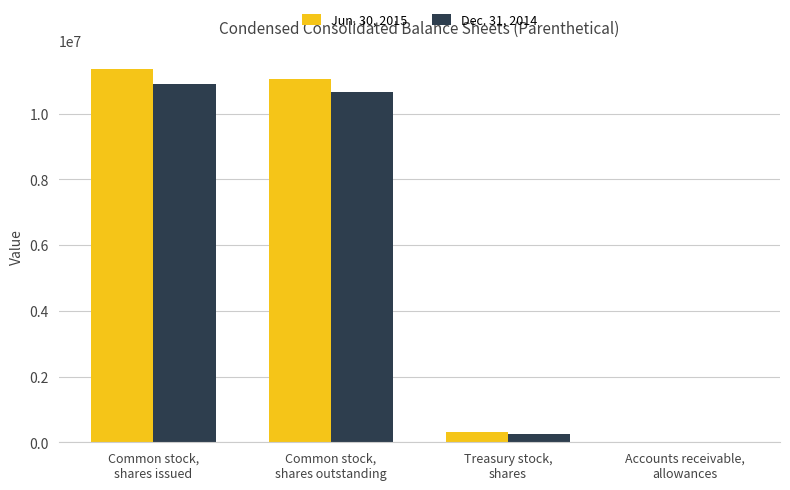

What is the maximum value shown in the chart?

11365000